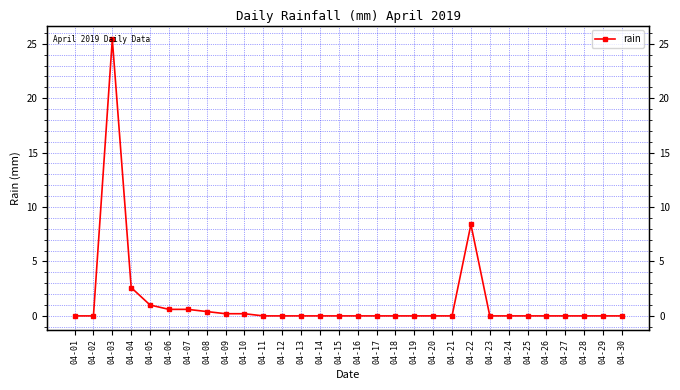

Read the value at 04-03.

25.4